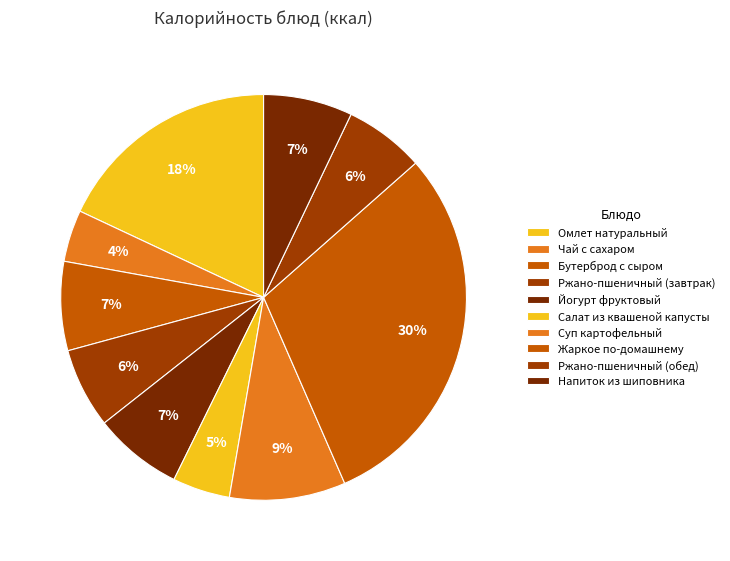

The Бутерброд с сыром slice represents 19% of the pie. True or false?

False